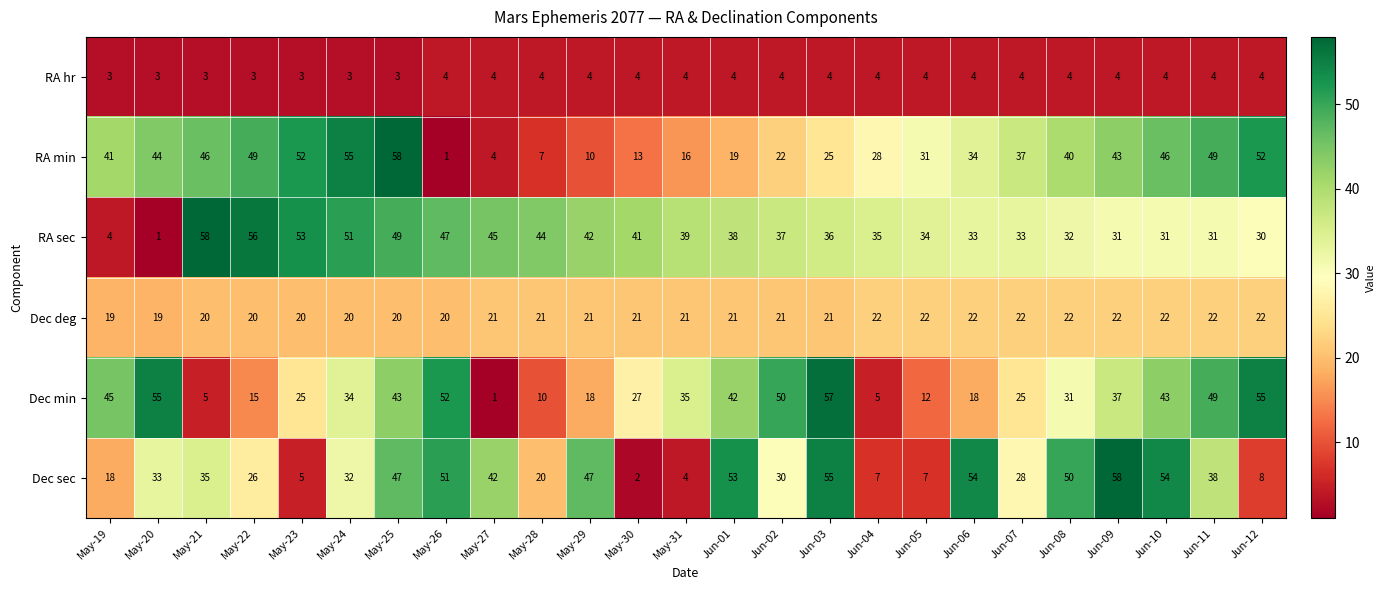

The Dec sec series shows 91 at Jun-09. True or false?

False